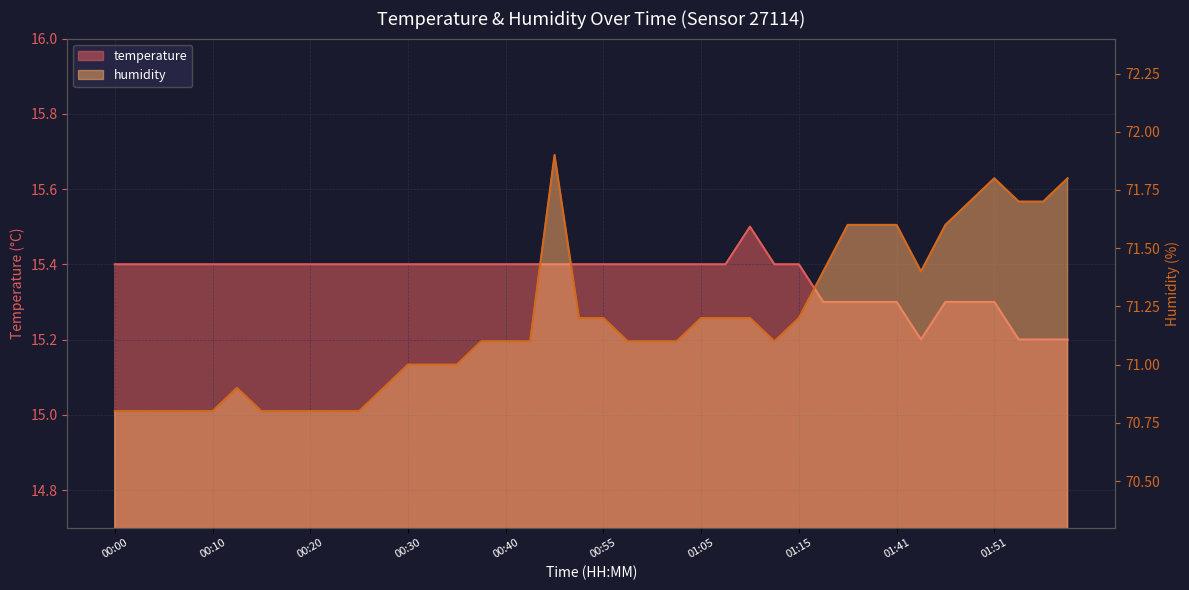

Which series has the largest range (max minus min)?

humidity